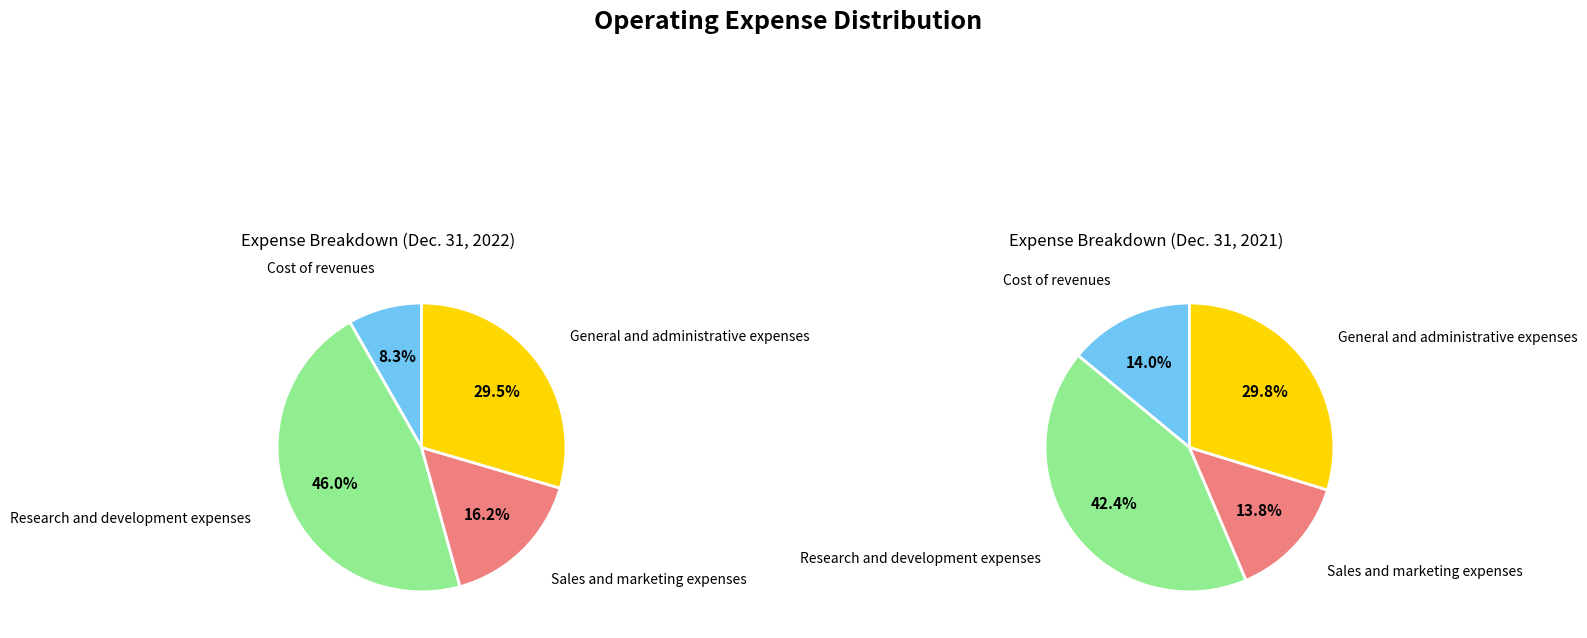

Which series has the largest range (max minus min)?

Dec. 31, 2022